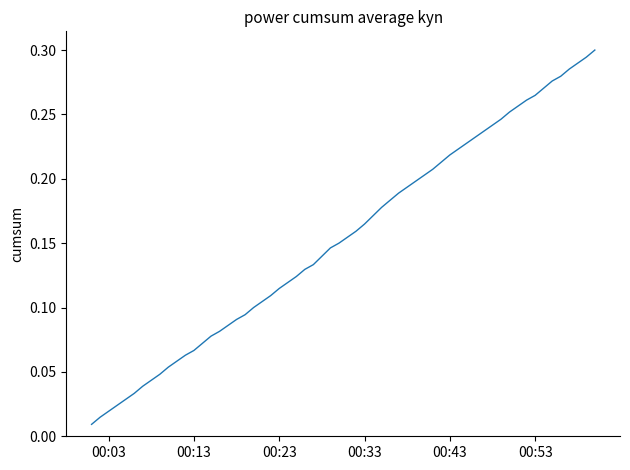

True or false: the data has more than 2 interior local peaks.

False